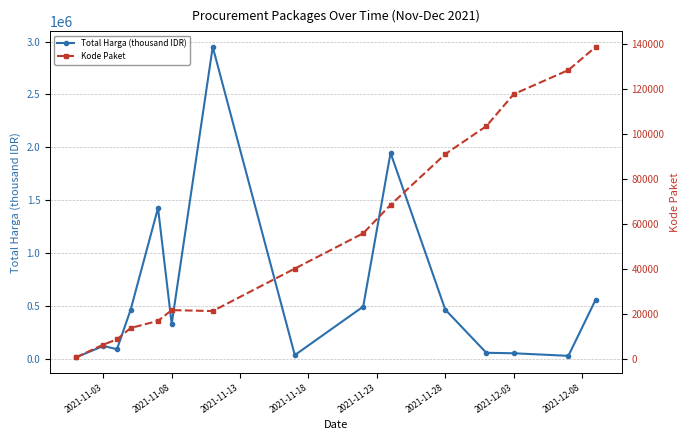

True or false: Total Harga (thousand IDR) has more than 0 interior local peaks.

True